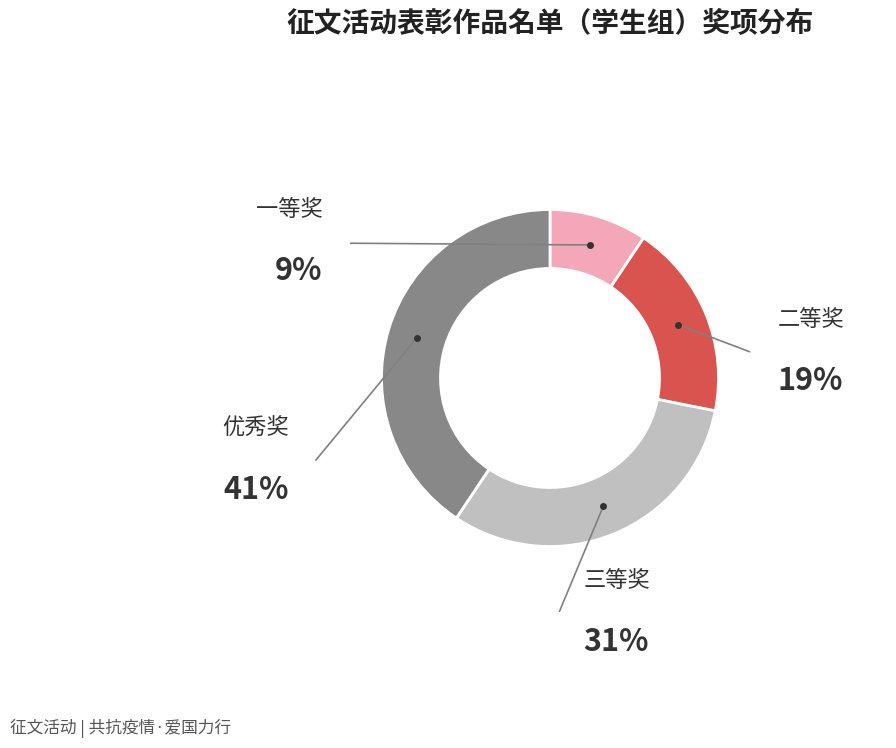

Does any single category account for the majority?

No